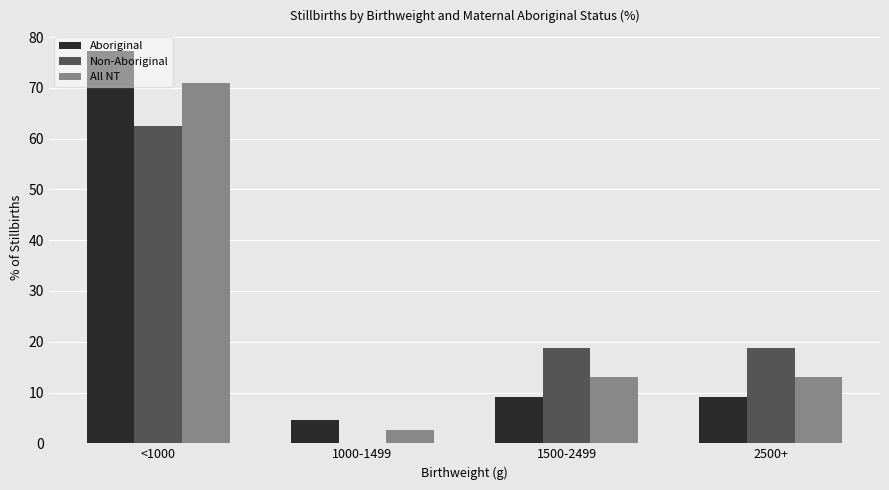

What is the approximate value of All NT at 1000-1499?

2.6